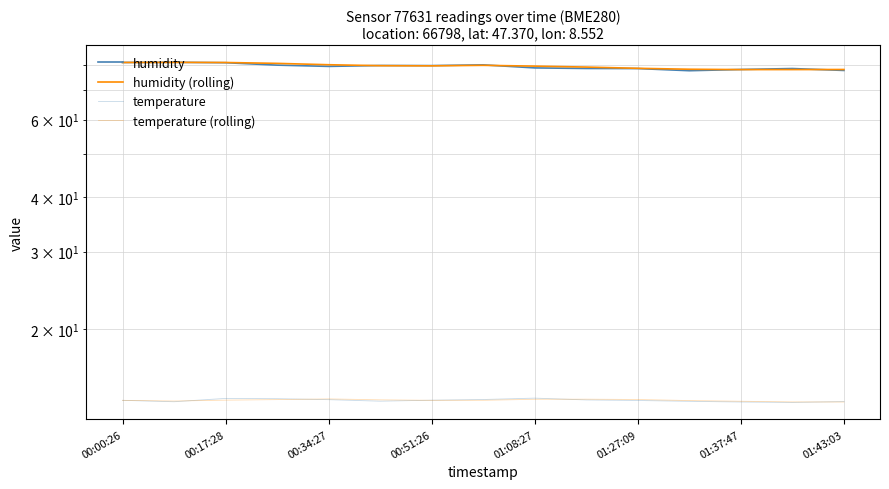

What are all the series names shown in the legend?

humidity, humidity (rolling), temperature, temperature (rolling)